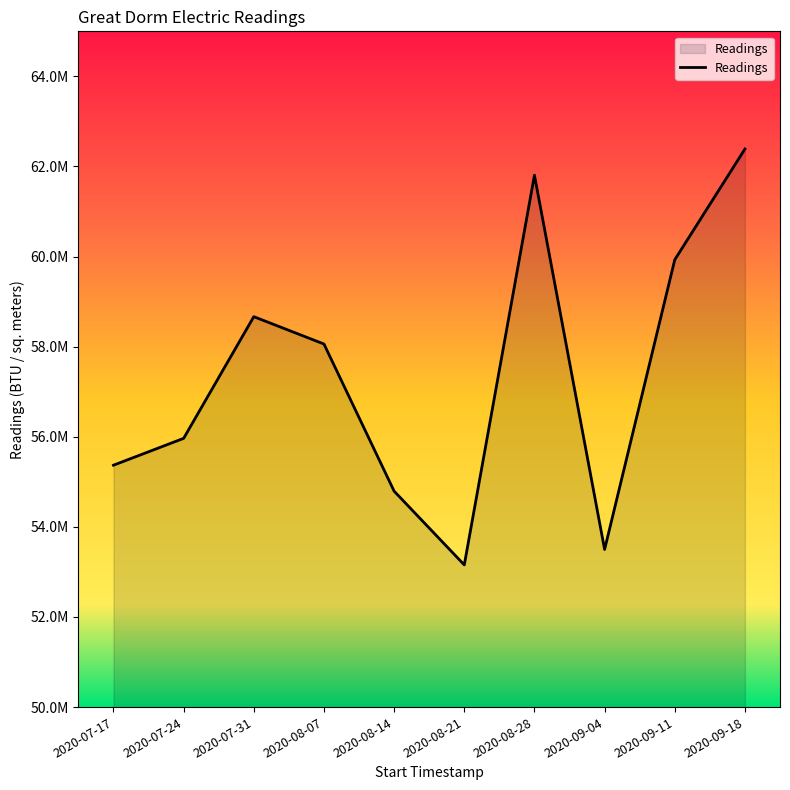

Rank the categories by value from highest to lowest.

2020-09-18, 2020-08-28, 2020-09-11, 2020-07-31, 2020-08-07, 2020-07-24, 2020-07-17, 2020-08-14, 2020-09-04, 2020-08-21